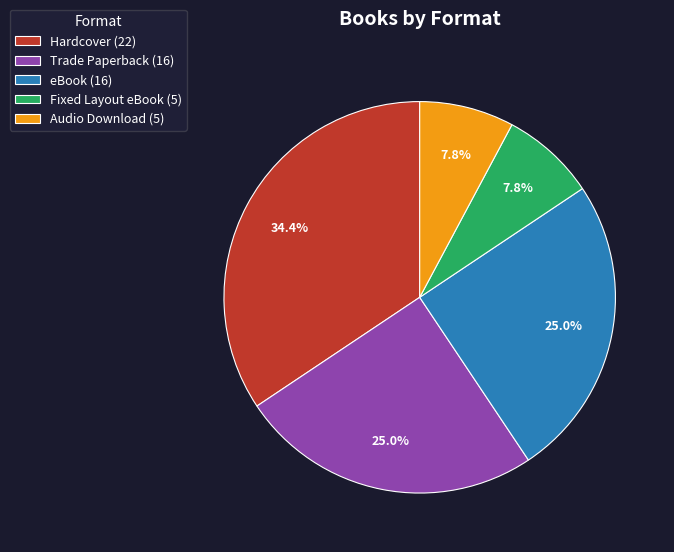

What is the largest slice in the pie chart?

Hardcover (22)